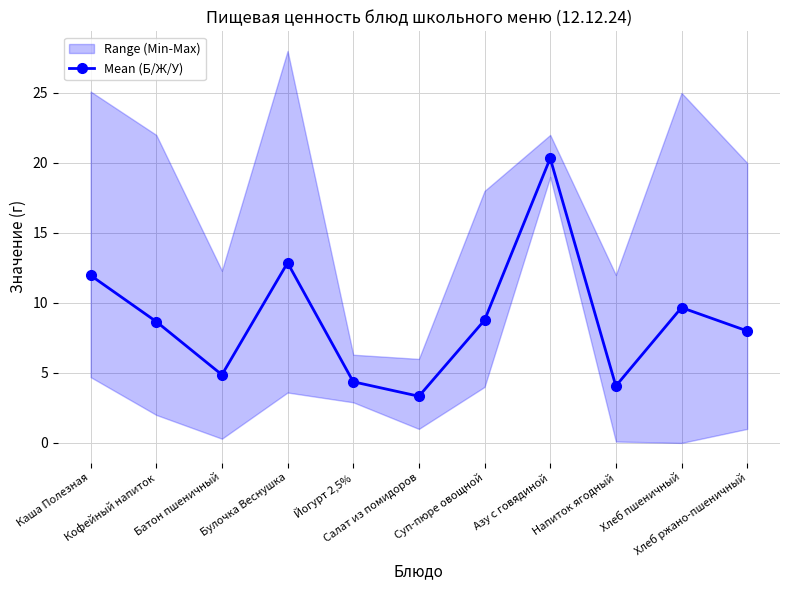

Reading left to right, extract all data points from this chart.

Каша Полезная=12.0	Кофейный напиток=8.7	Батон пшеничный=4.9	Булочка Веснушка=12.9	Йогурт 2,5%=4.4	Салат из помидоров=3.3	Суп-пюре овощной=8.8	Азу с говядиной=20.3	Напиток ягодный=4.1	Хлеб пшеничный=9.7	Хлеб ржано-пшеничный=8.0